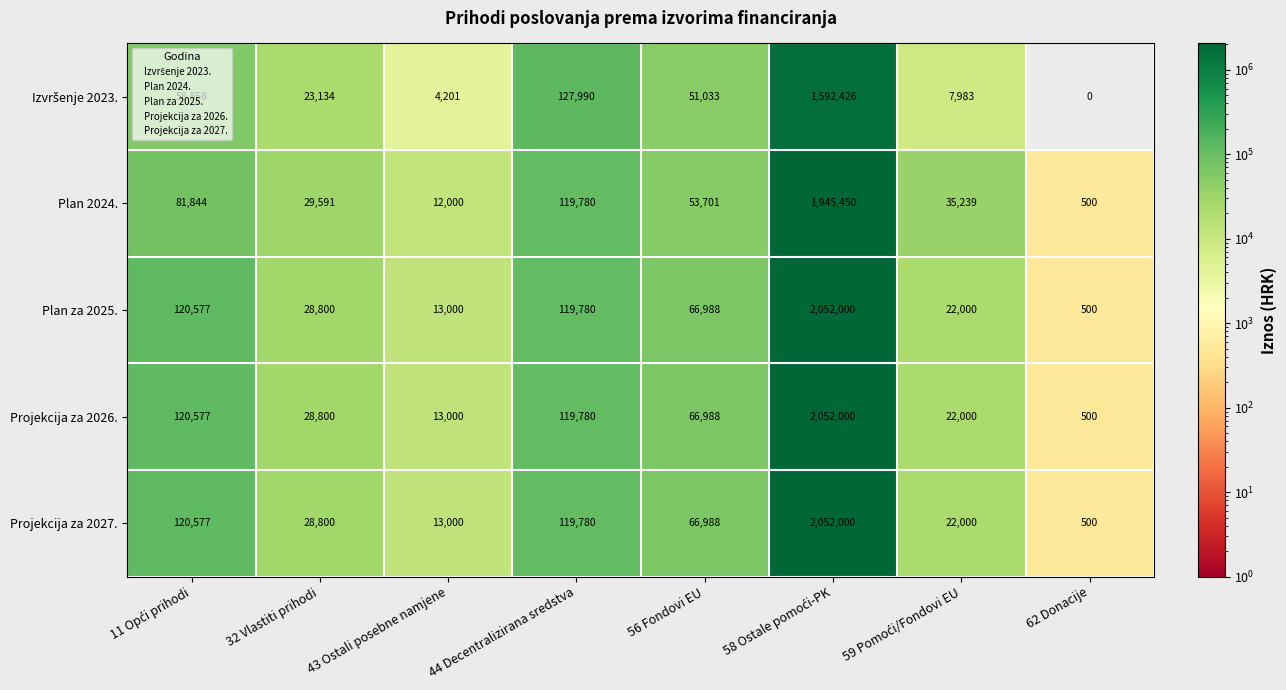

The Plan 2024. series shows 48291 at 32 Vlastiti prihodi. True or false?

False